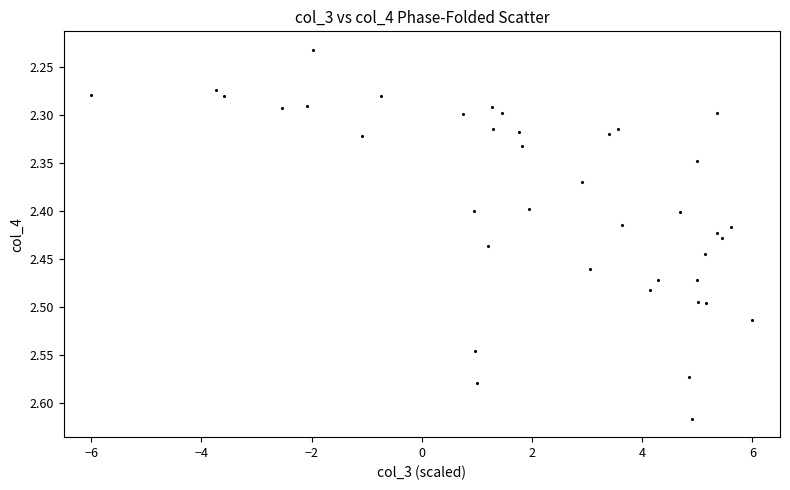

What is the range of Y values (max minus min)?

0.4